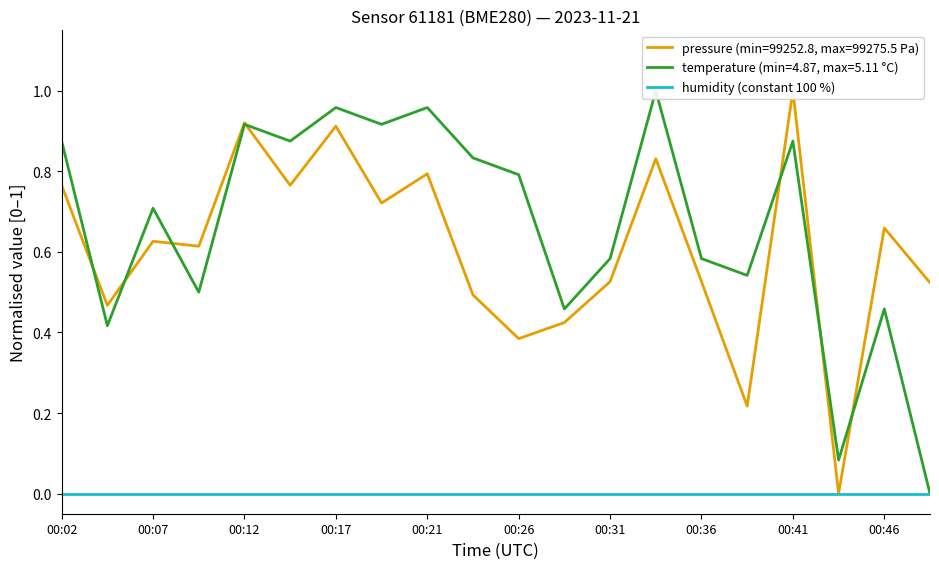

What is the spread (max minus min) of values at 00:19?

0.2